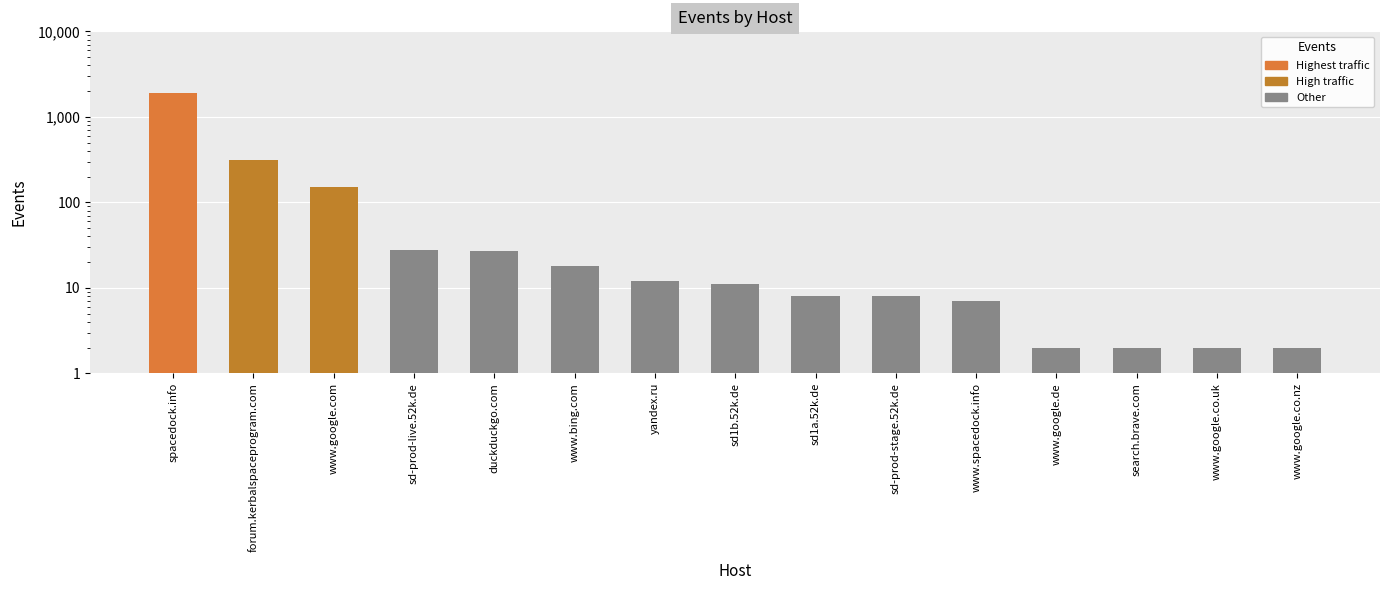

How many data points are less than 11?

7